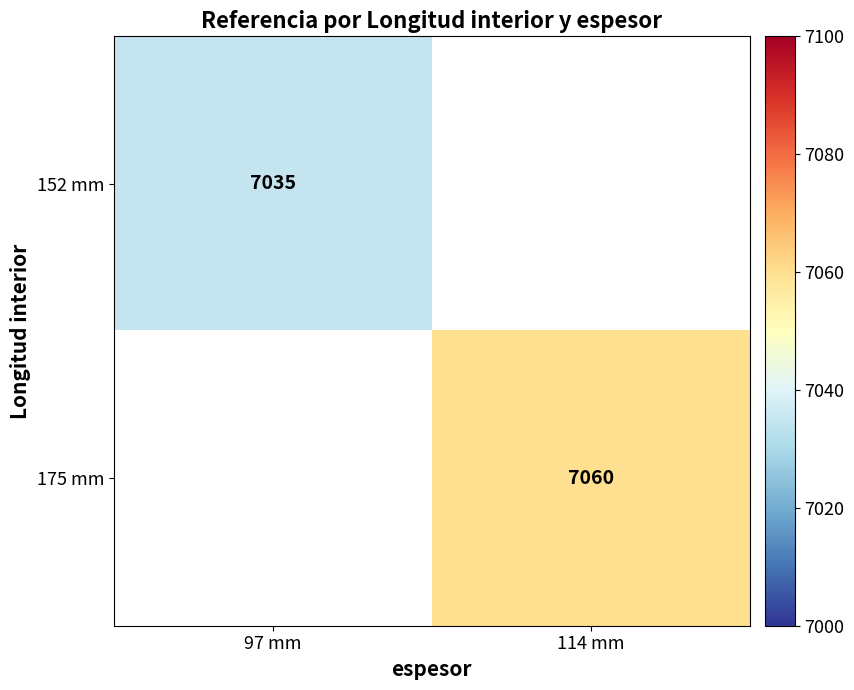

Is it true that 175 mm equals 3497 at 114 mm?

False